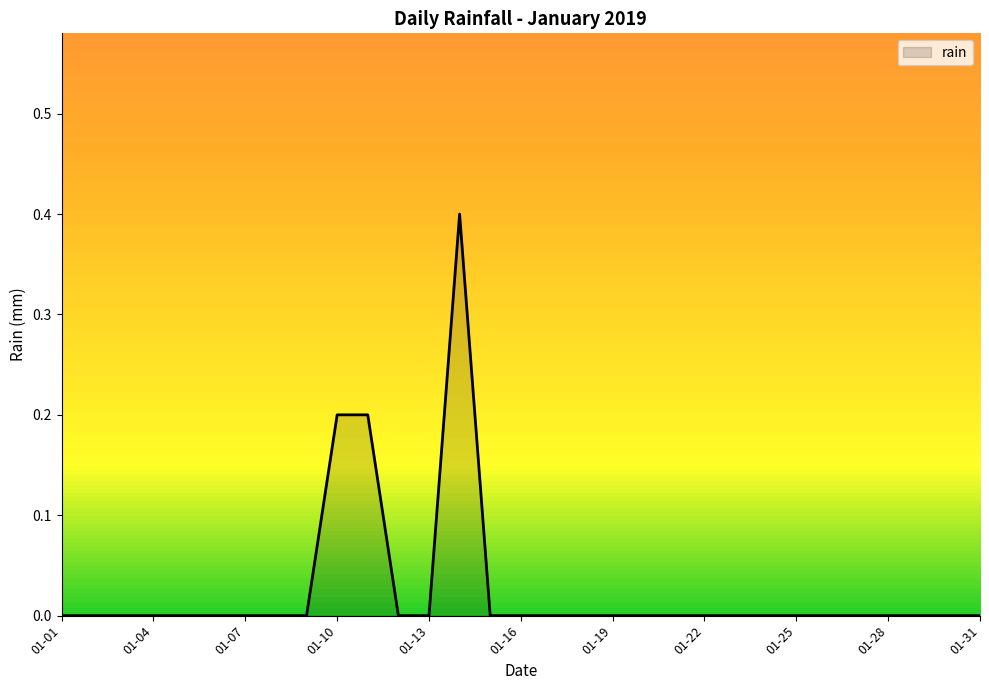

What is the maximum value shown in the chart?

0.4